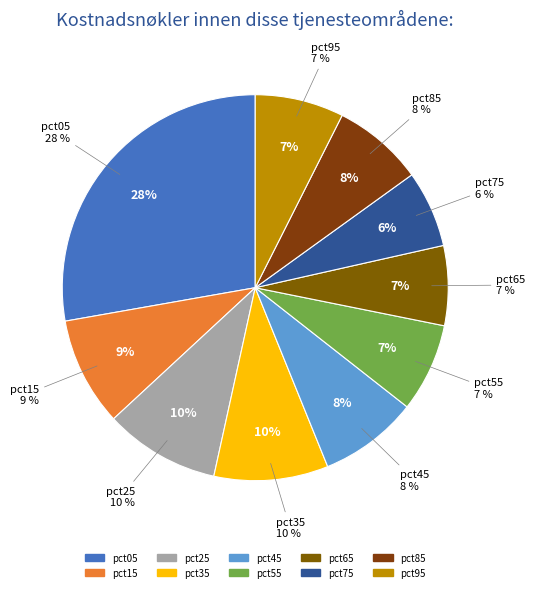

True or false: pct05 accounts for 28% of the total.

True